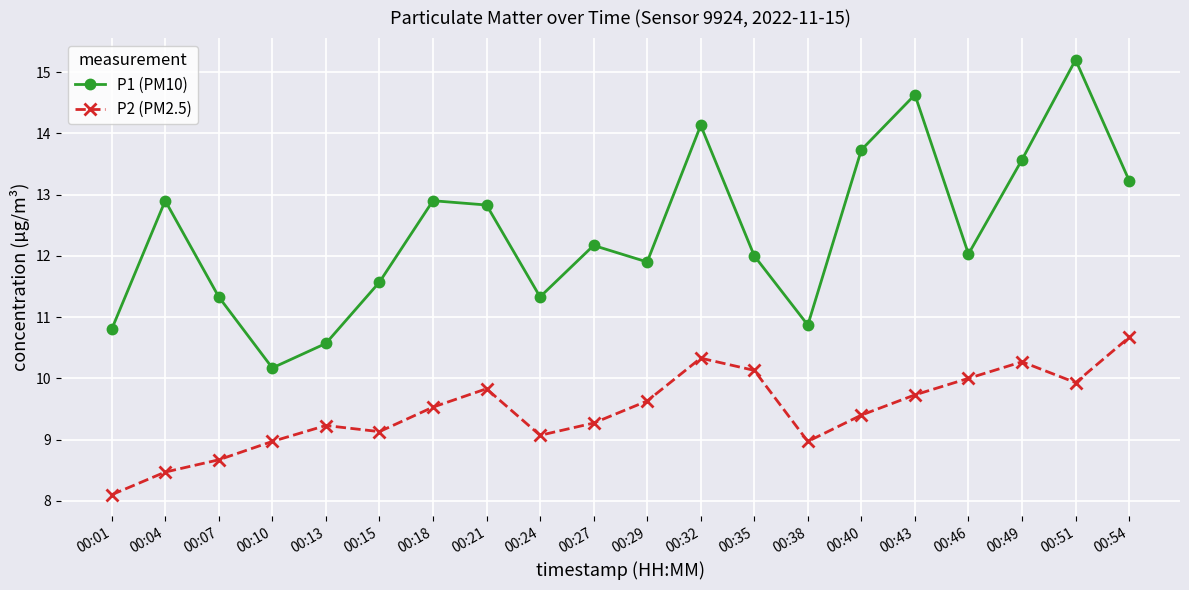

What is the value of the P1 (PM10) point at the 14th from the left?

10.9